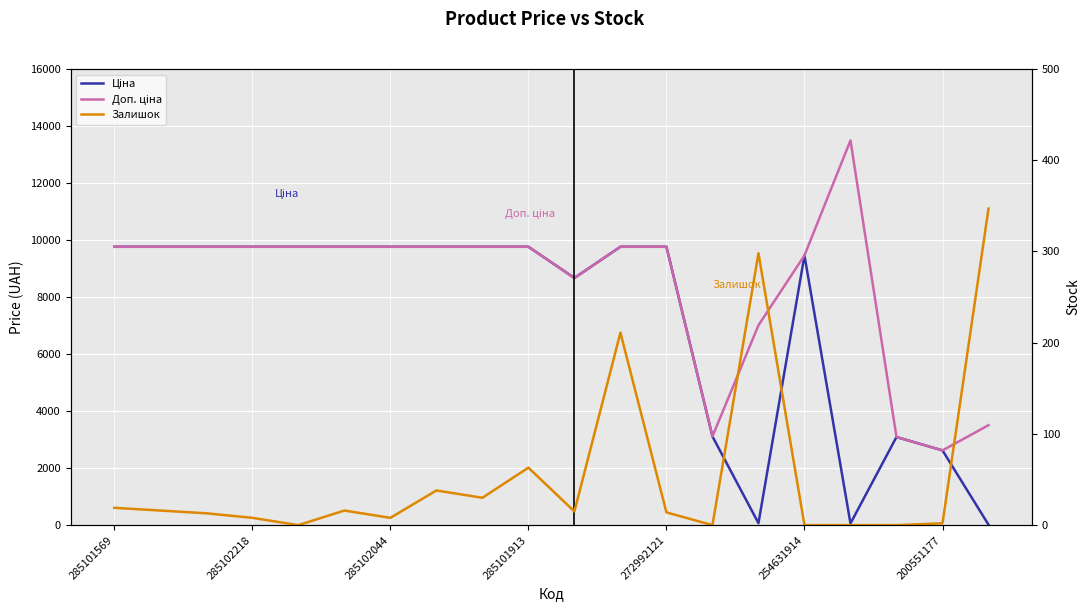

How many values in the Ціна series are below 9764?

8